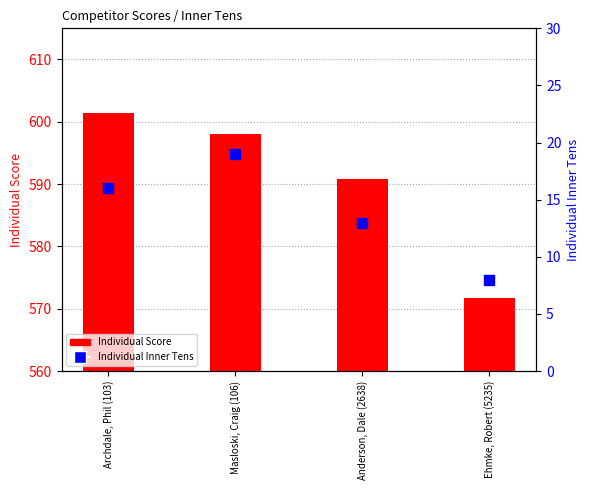

At how many categories does at least one series exceed 473?

4